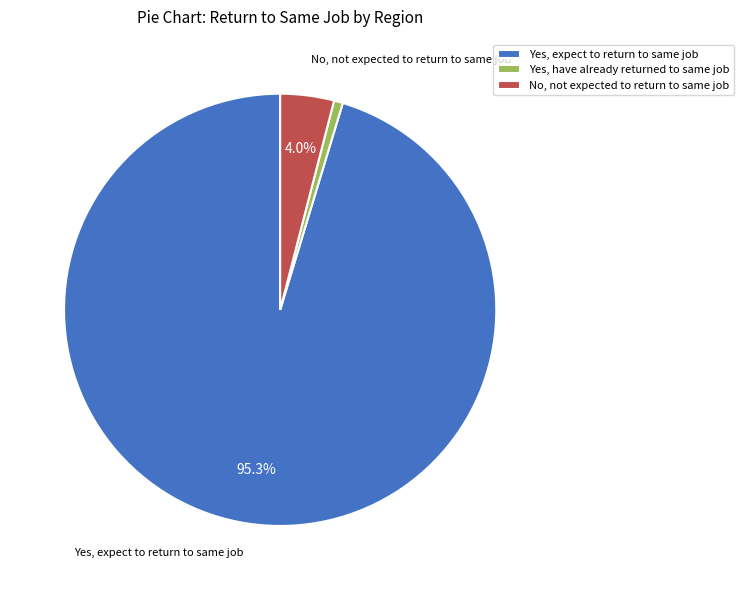

Is there any slice that represents more than half of the pie?

Yes